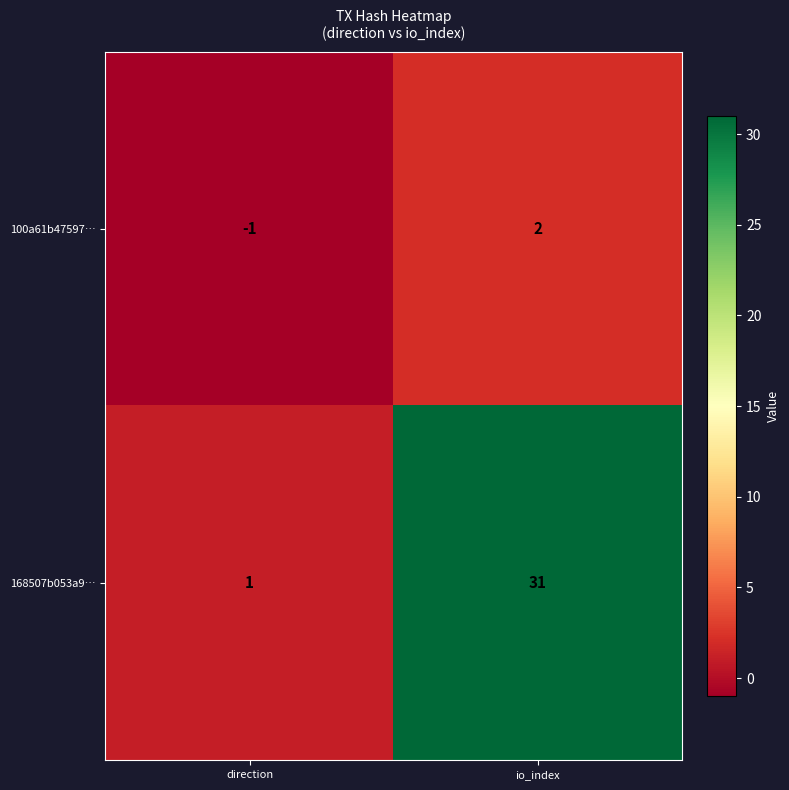

At which label does 100a61b47597… reach its peak?

io_index